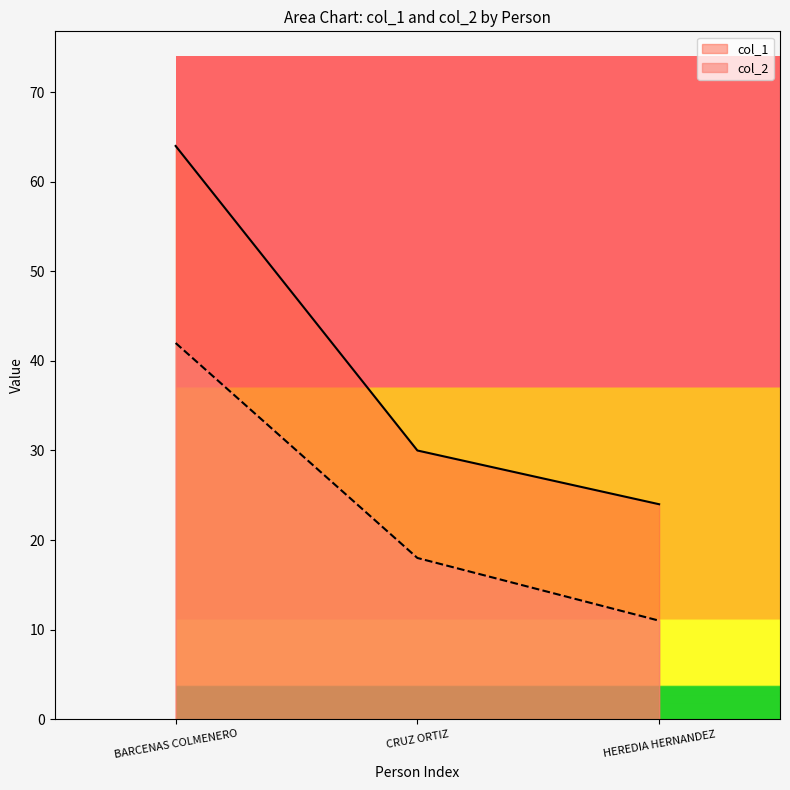

What position from the right is HEREDIA HERNANDEZ?

1